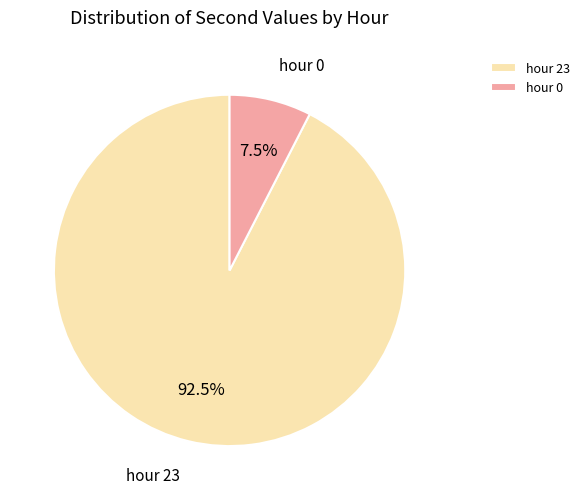

Does hour 23 represent more than half of the total?

Yes